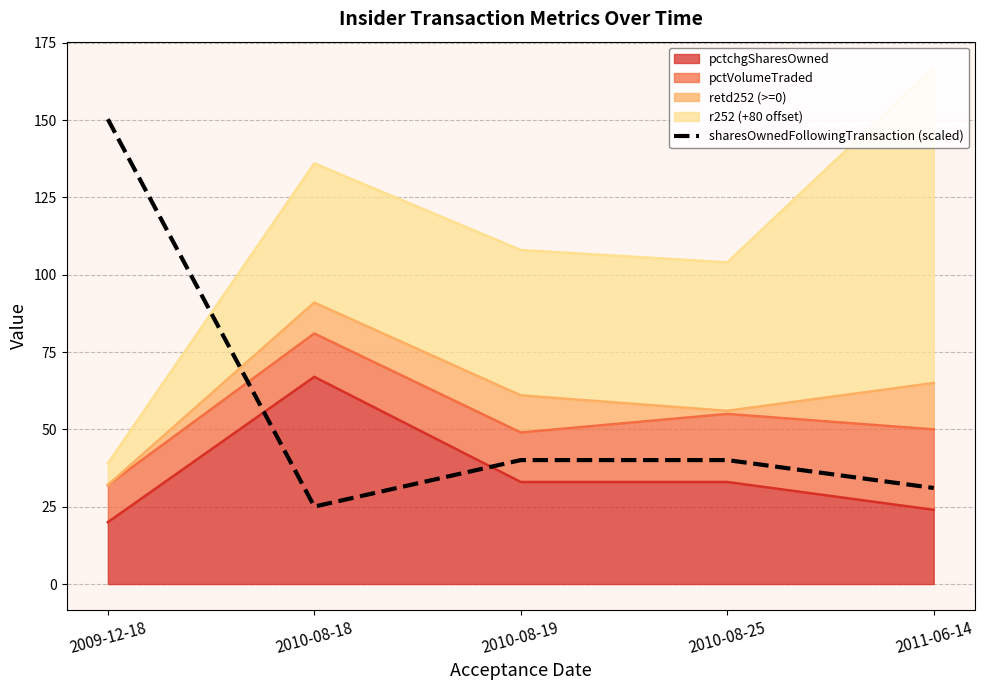

What is the difference between the maximum and minimum values?

125.3